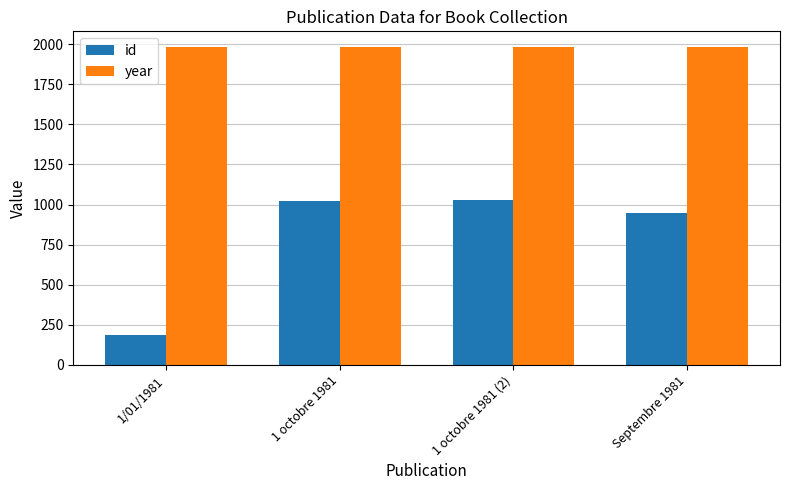

Reading left to right, transcribe all the data shown in this chart.

id: 189	1019	1030	946
year: 1981	1981	1981	1981